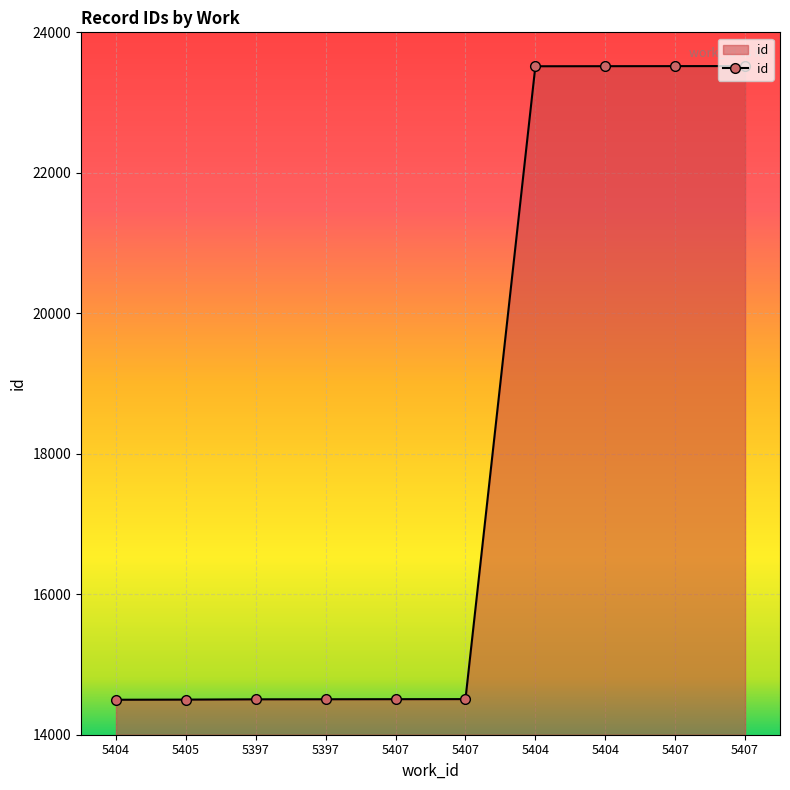

How many lines are shown in the chart?

1